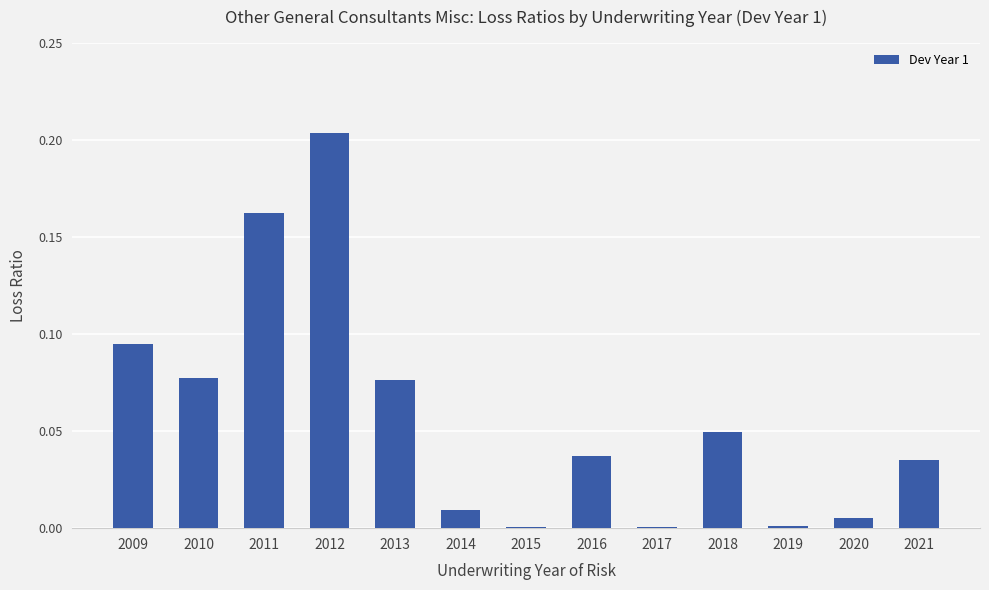

Is it true that the value at 2018 is 0.0?

True